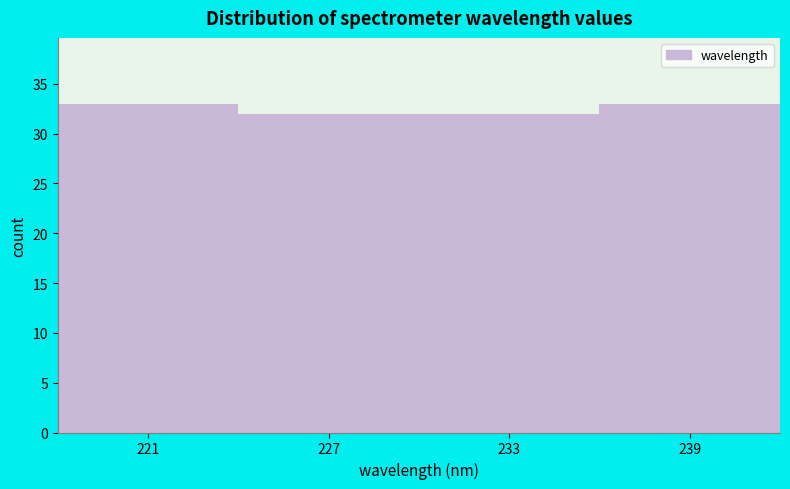

Reading left to right, transcribe all the data shown in this chart.

221=33	227=32	233=32	239=33